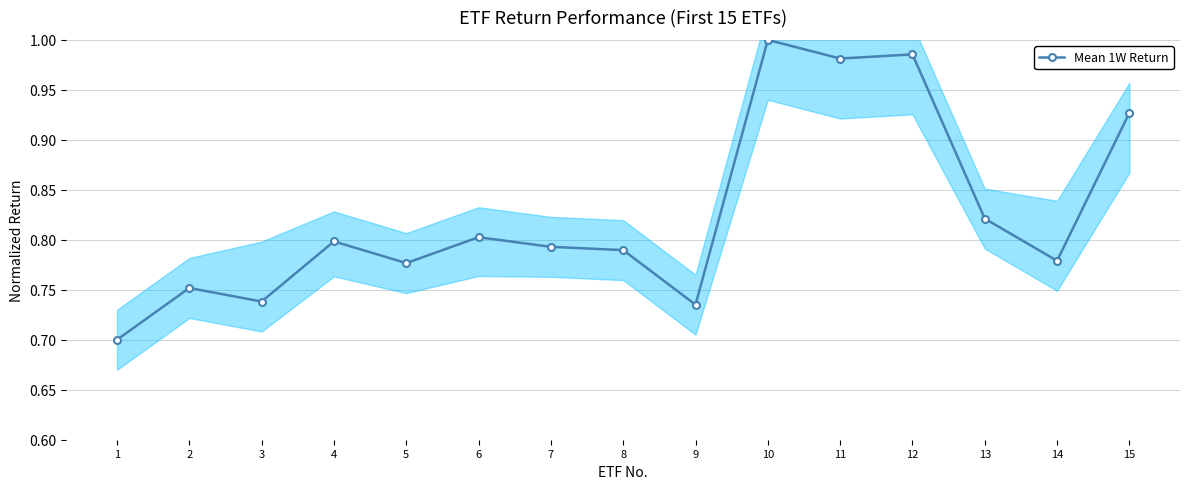

Count the number of data series in this chart.

1